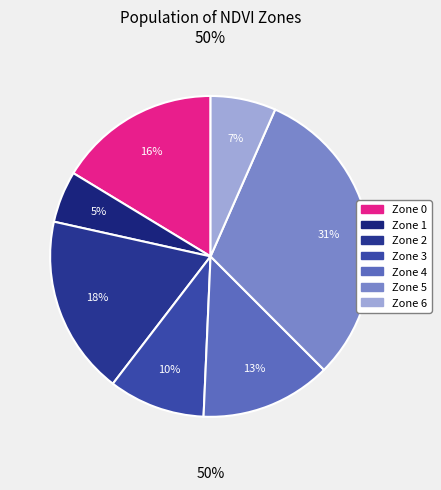

What is the smallest slice in the pie chart?

Zone 1